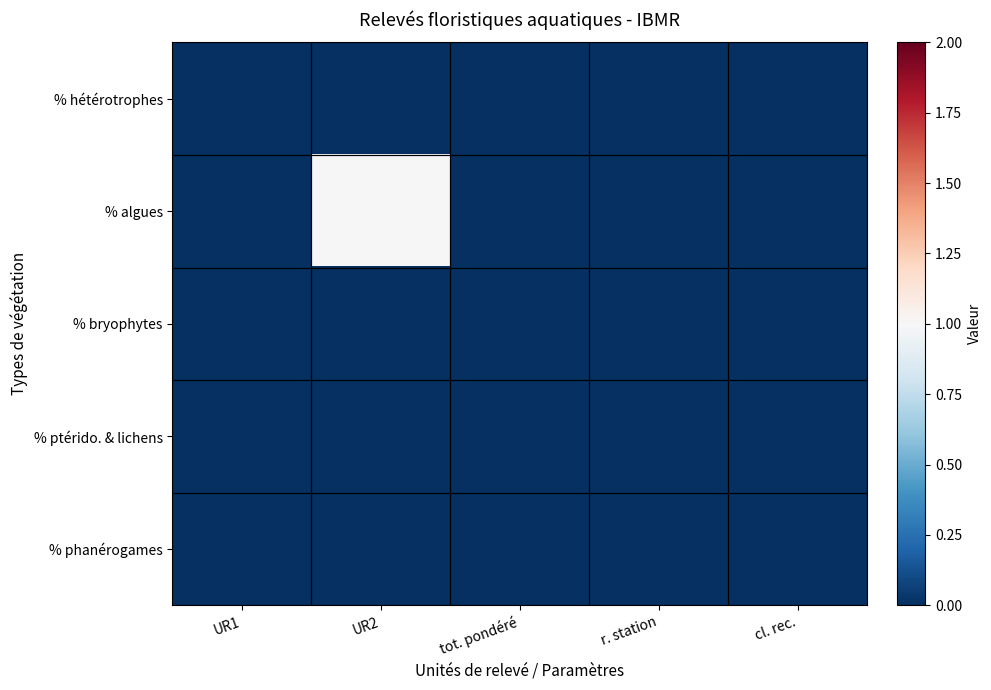

What is the spread (max minus min) of values at UR2?

1